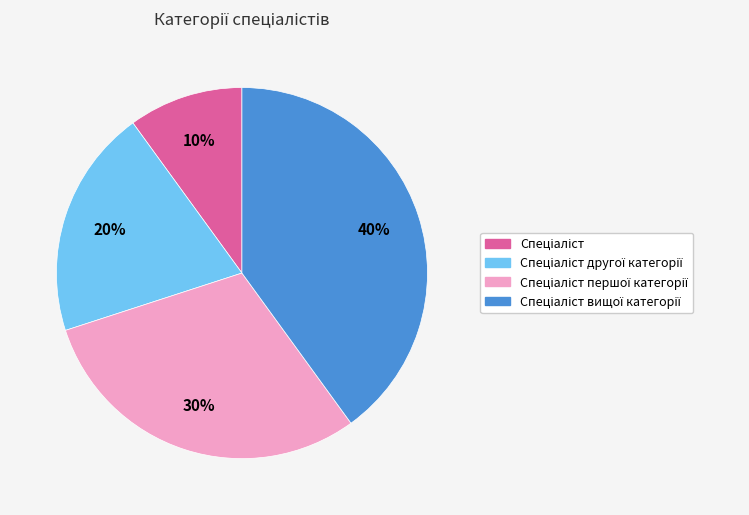

Is there any slice that represents more than half of the pie?

No